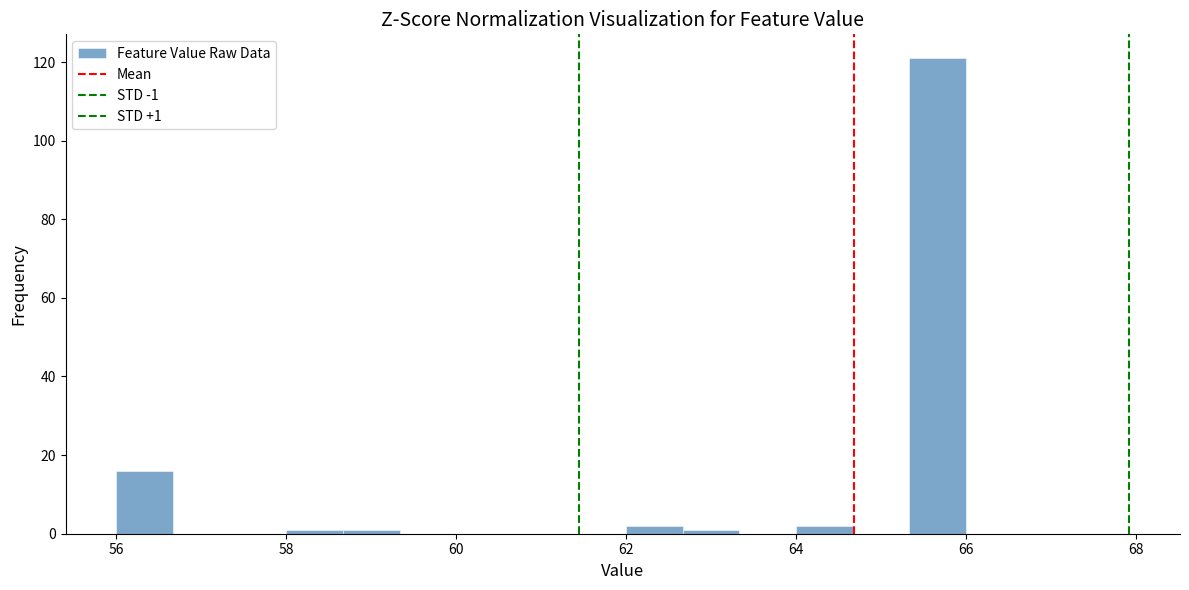

Read against the x-axis, roughly where is the centre of the tallest bar?

65.6